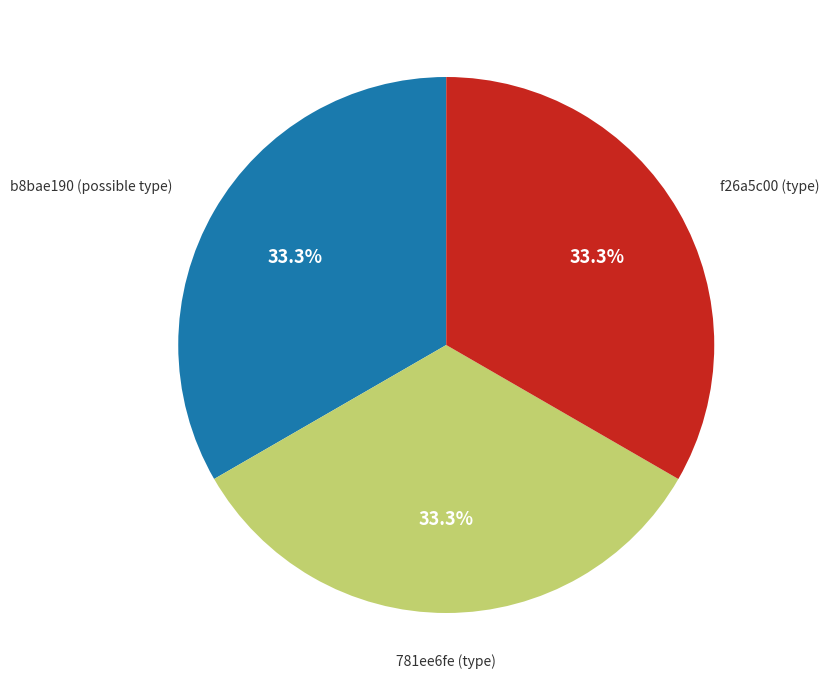

Do b8bae190 (possible type) and f26a5c00 (type) together represent more than half of the pie?

Yes